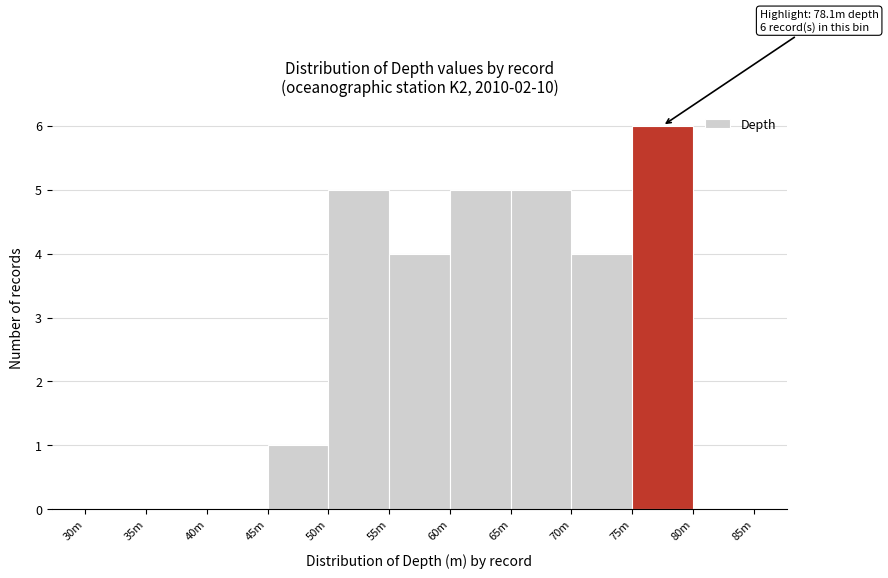

Reading right to left, what are all the values shown in this chart?

80m=0	75m=6	70m=4	65m=5	60m=5	55m=4	50m=5	45m=1	40m=0	35m=0	30m=0